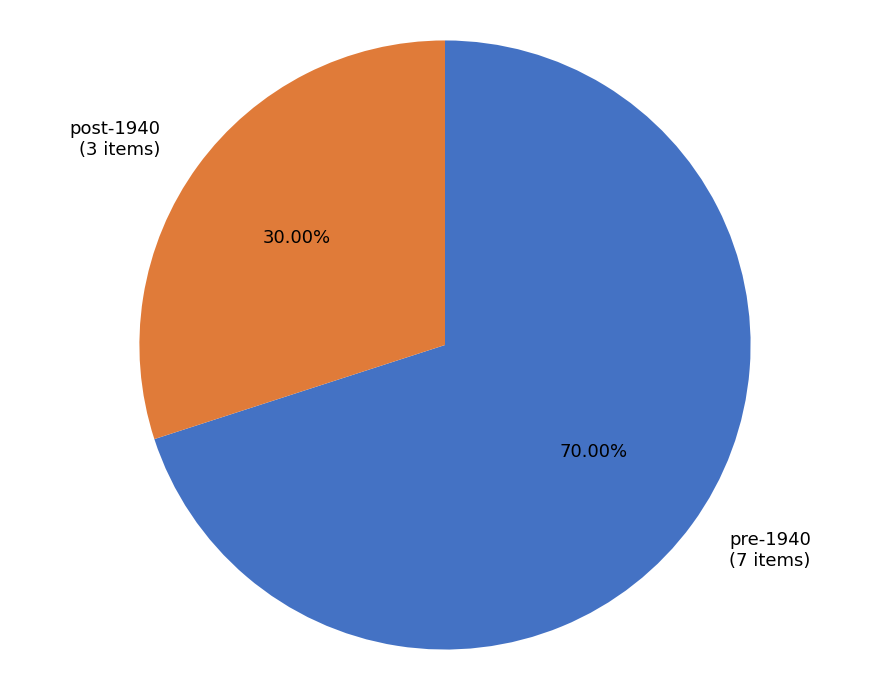

Is there any slice that represents more than half of the pie?

Yes